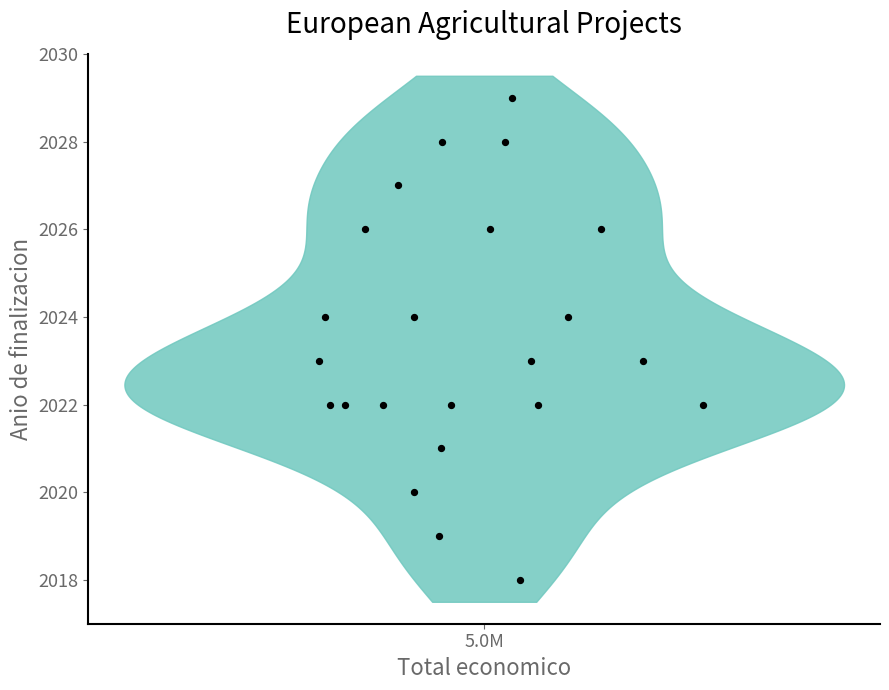

What is the range of Y values (max minus min)?

11